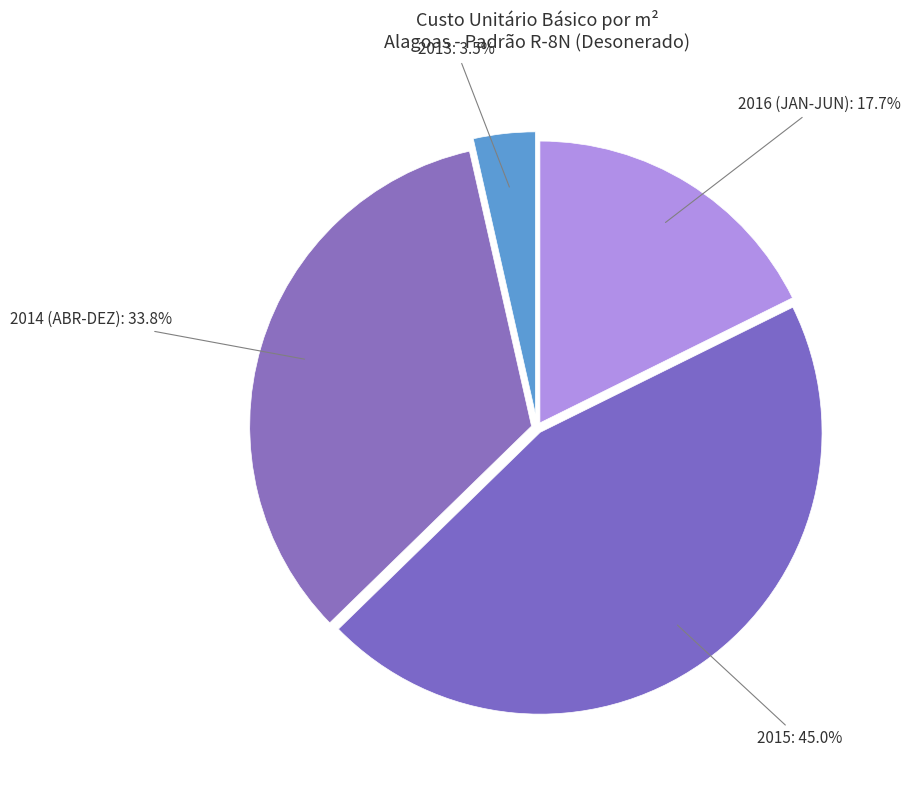

Is the sum of 2016 (JAN-JUN) and 2014 (ABR-DEZ) greater than half?

Yes